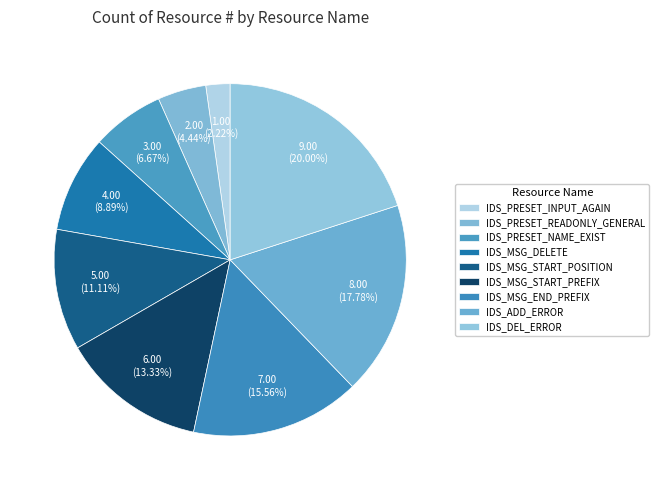

How many segments does this pie chart have?

9